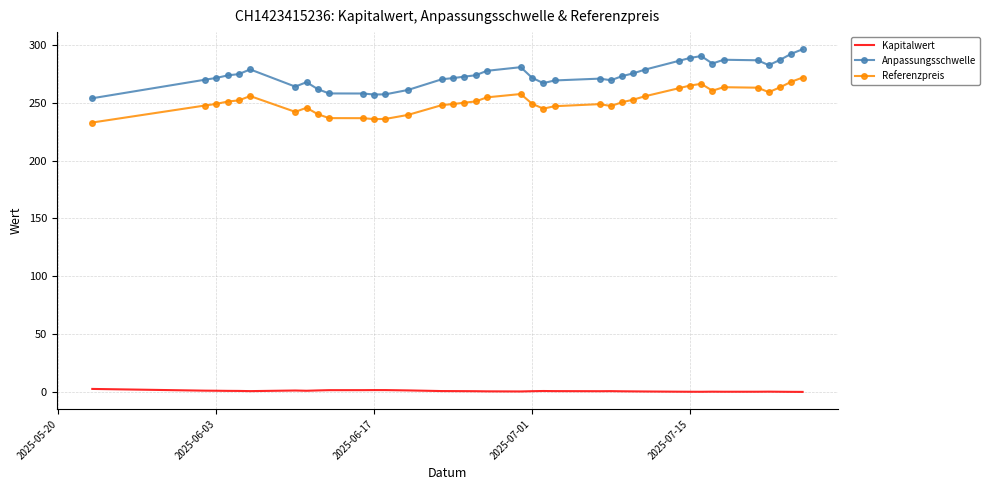

Which series has the largest total across all categories?

Anpassungsschwelle